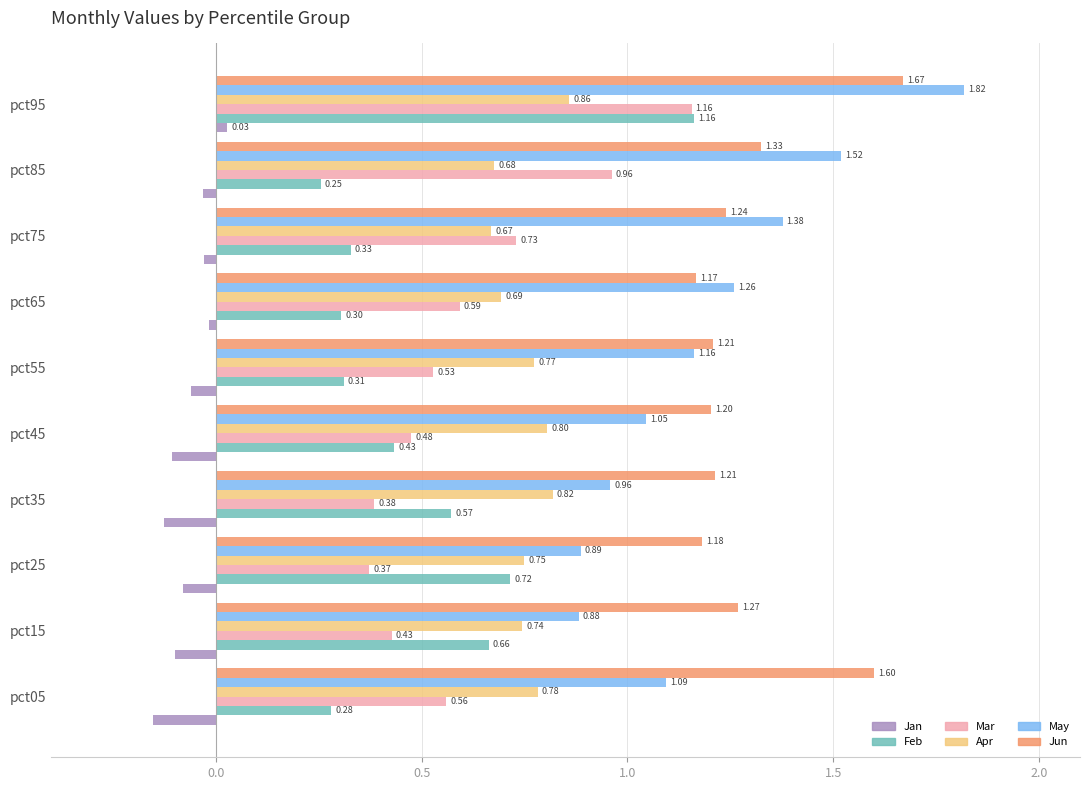

Rank the series at pct65 from highest to lowest value.

May, Jun, Apr, Mar, Feb, Jan